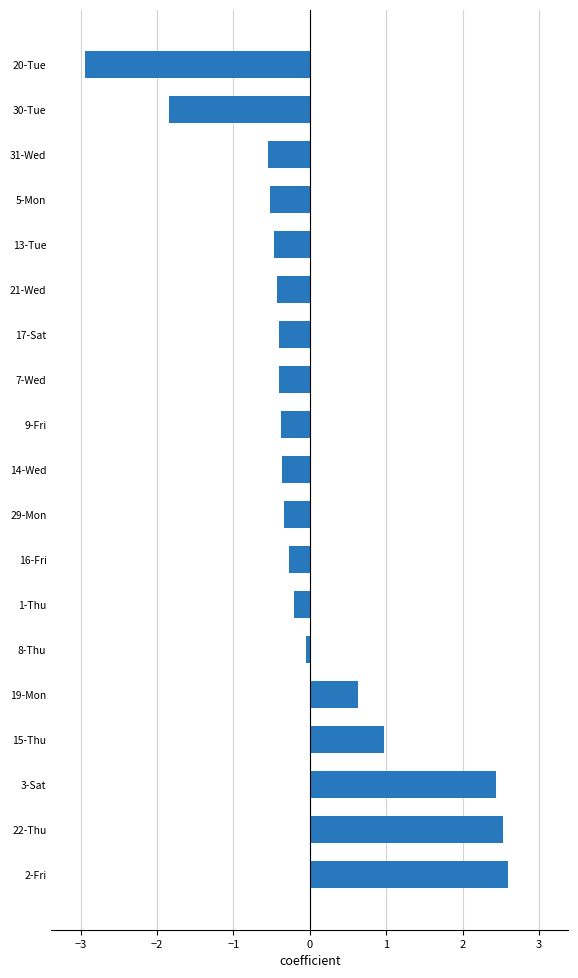

Is it true that the value at 15-Thu is 1.0?

True